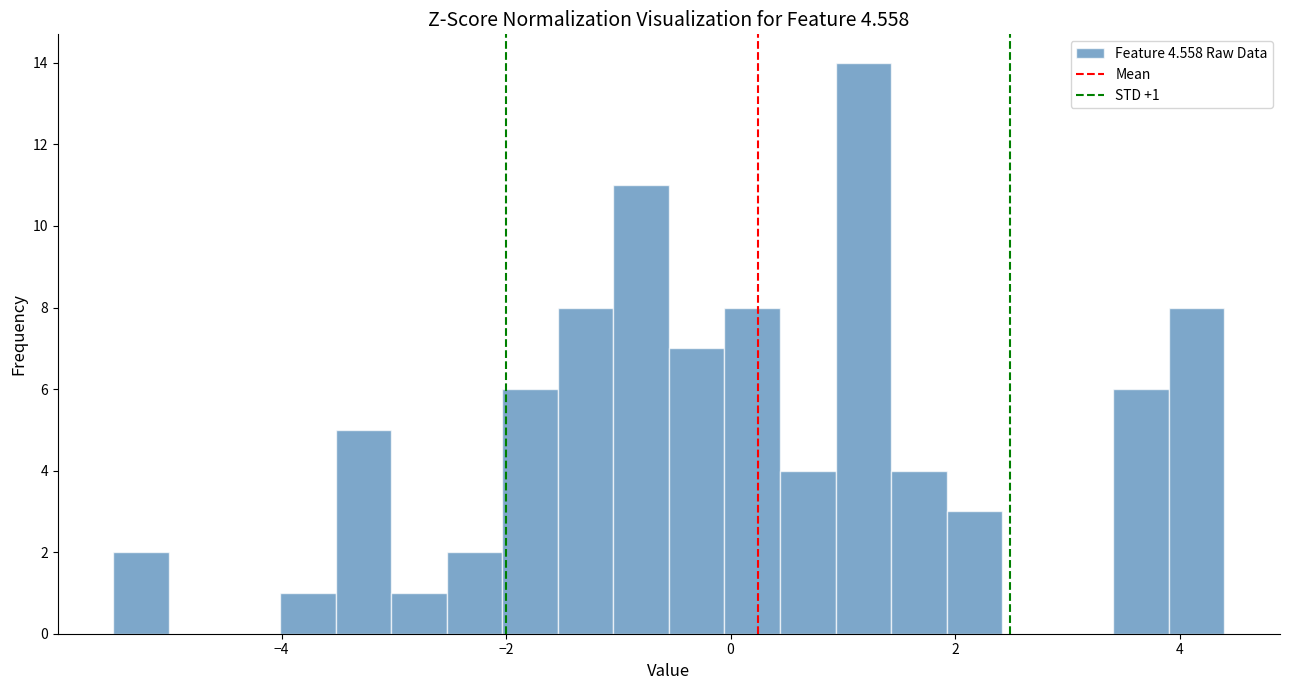

Read against the x-axis, roughly where is the centre of the tallest bar?

1.2